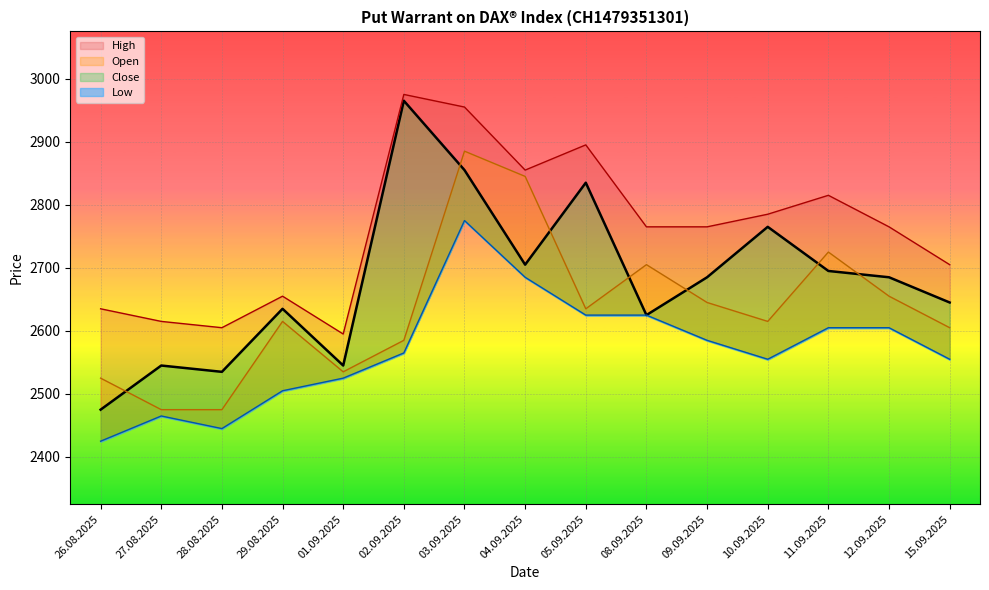

Reading left to right, what are all the values shown in this chart?

Open: 2525	2475	2475	2615	2535	2585	2885	2845	2635	2705	2645	2615	2725	2655	2605
High: 2635	2615	2605	2655	2595	2975	2955	2855	2895	2765	2765	2785	2815	2765	2705
Low: 2425	2465	2445	2505	2525	2565	2775	2685	2625	2625	2585	2555	2605	2605	2555
Close: 2475	2545	2535	2635	2545	2965	2855	2705	2835	2625	2685	2765	2695	2685	2645